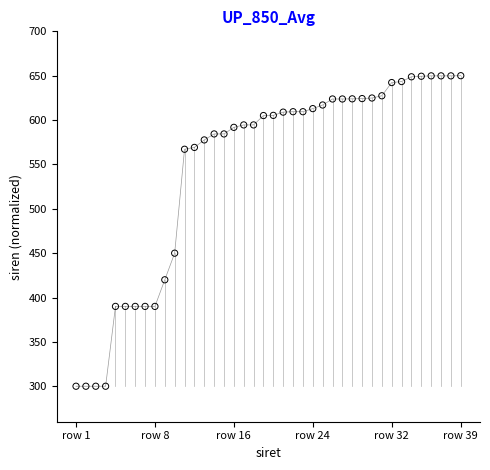

What is the range of Y values (max minus min)?

350.0